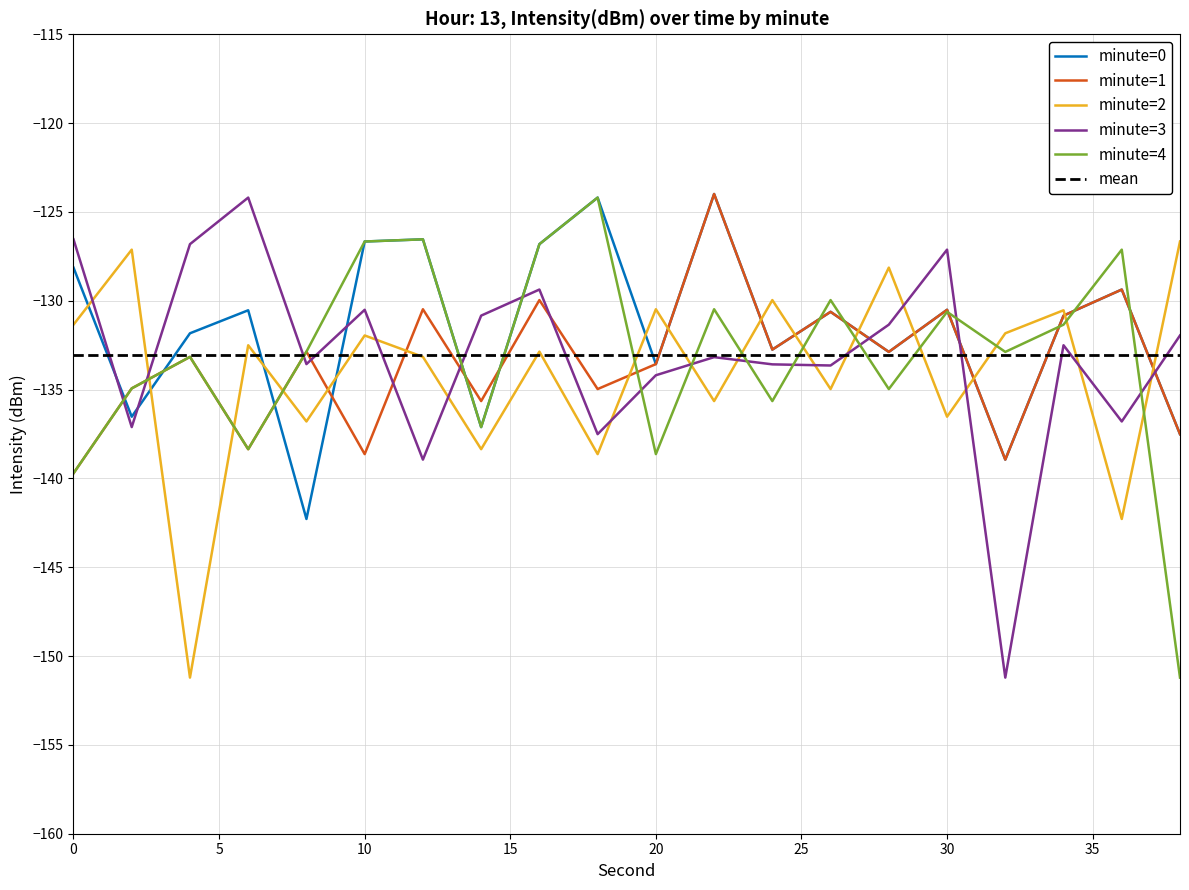

What is the maximum value for minute=1?

-124.0